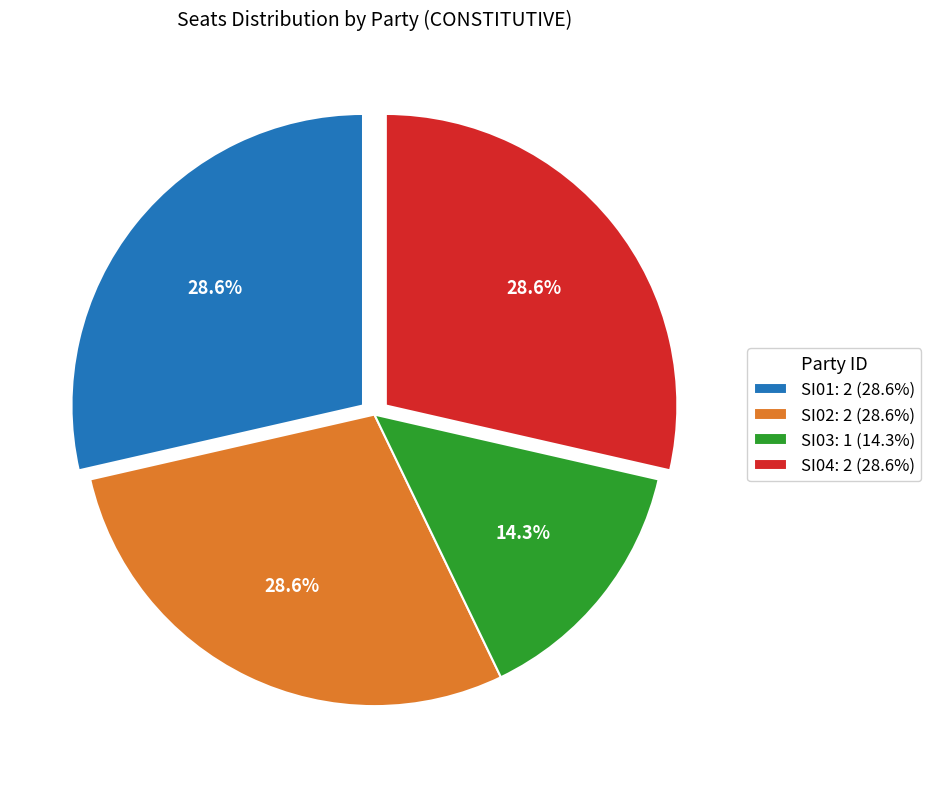

To the nearest percent, what is the average slice percentage?

25%